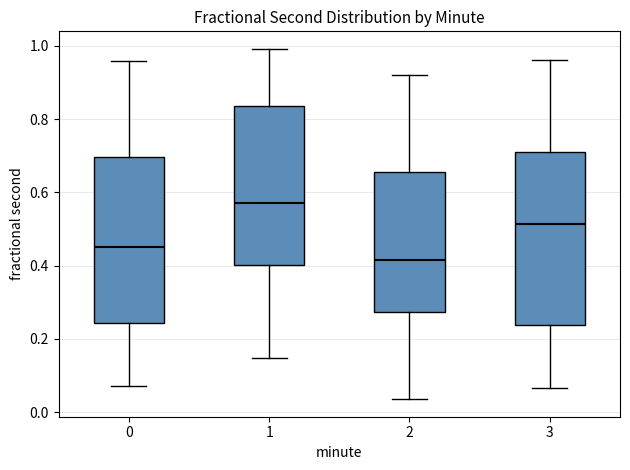

Which box's median line is the highest?

1